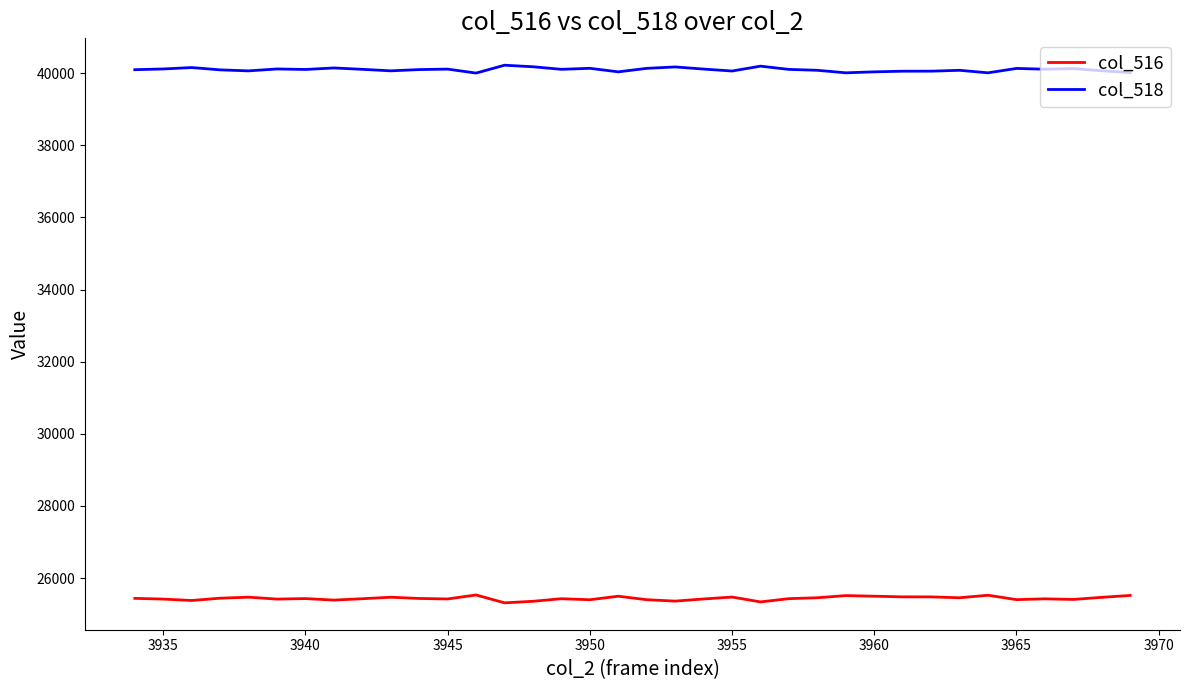

What is the maximum value for col_518?

40222